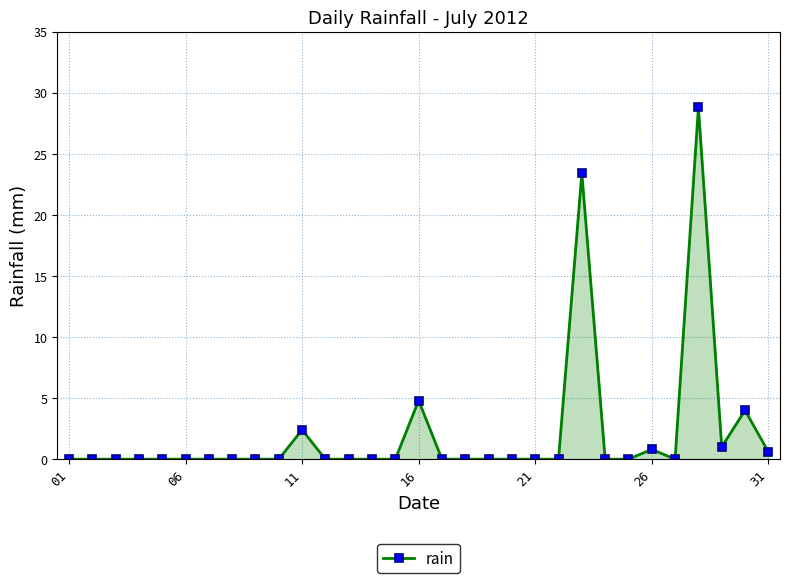

What is the sum of all values?

65.8